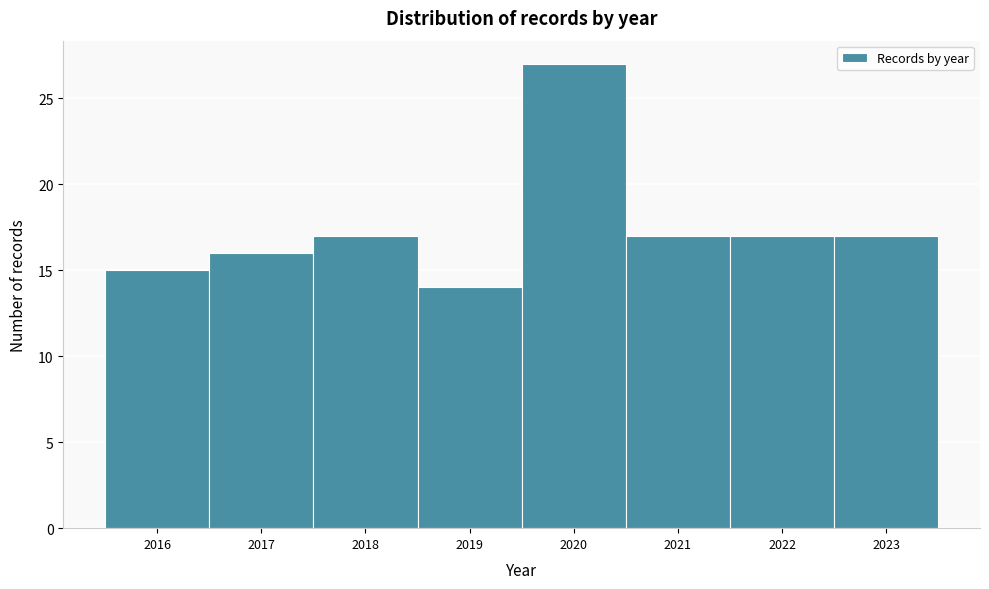

Over which range of the x-axis is the bar tallest?

2019.5 to 2020.5